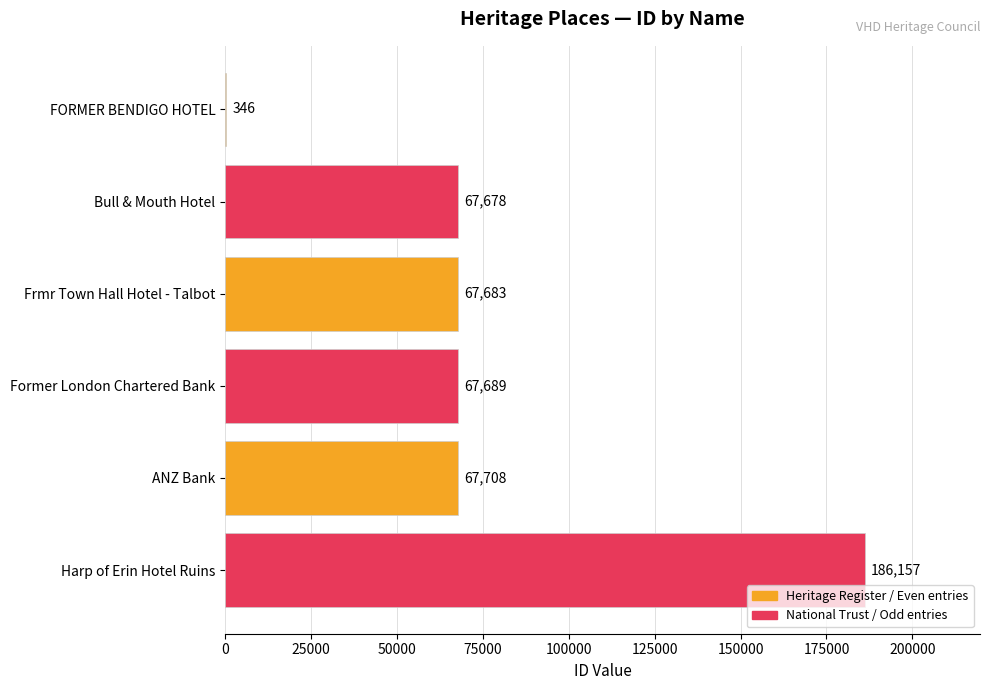

What is the change in value from Bull & Mouth Hotel to ANZ Bank?

+30